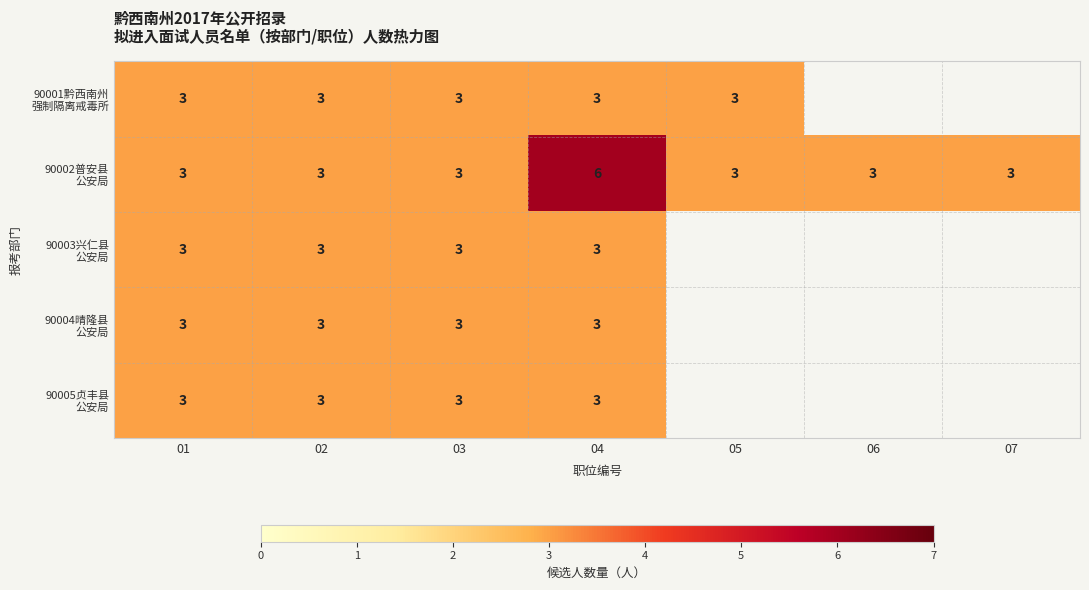

List the labels in order of 90002普安县 公安局 value, largest first.

04, 01, 02, 03, 05, 06, 07